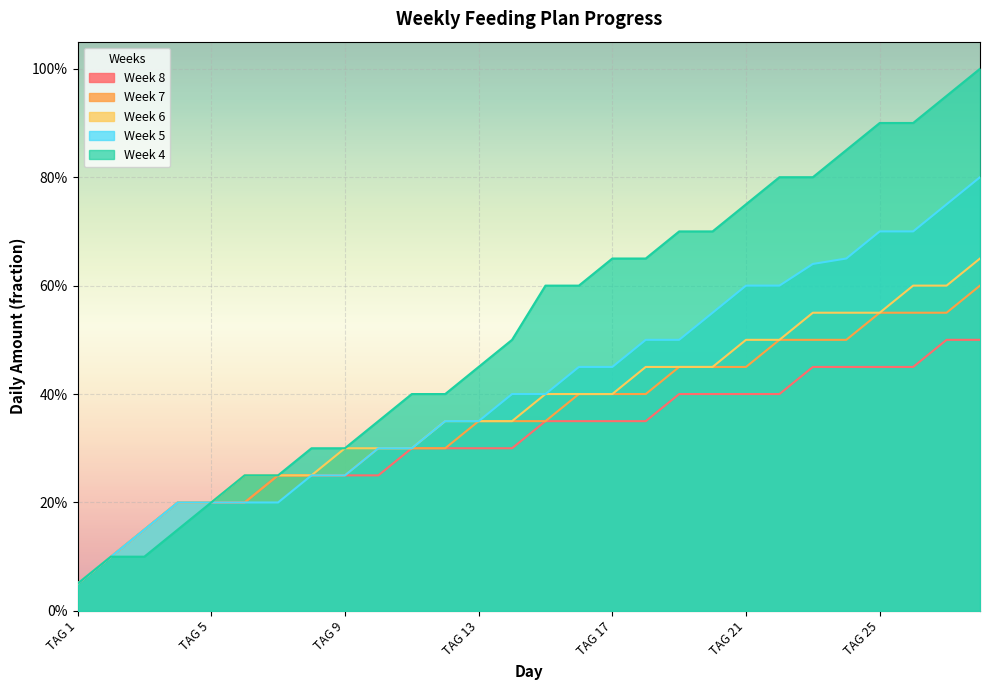

Where is Week 4 nearest to the value 0?

TAG 1